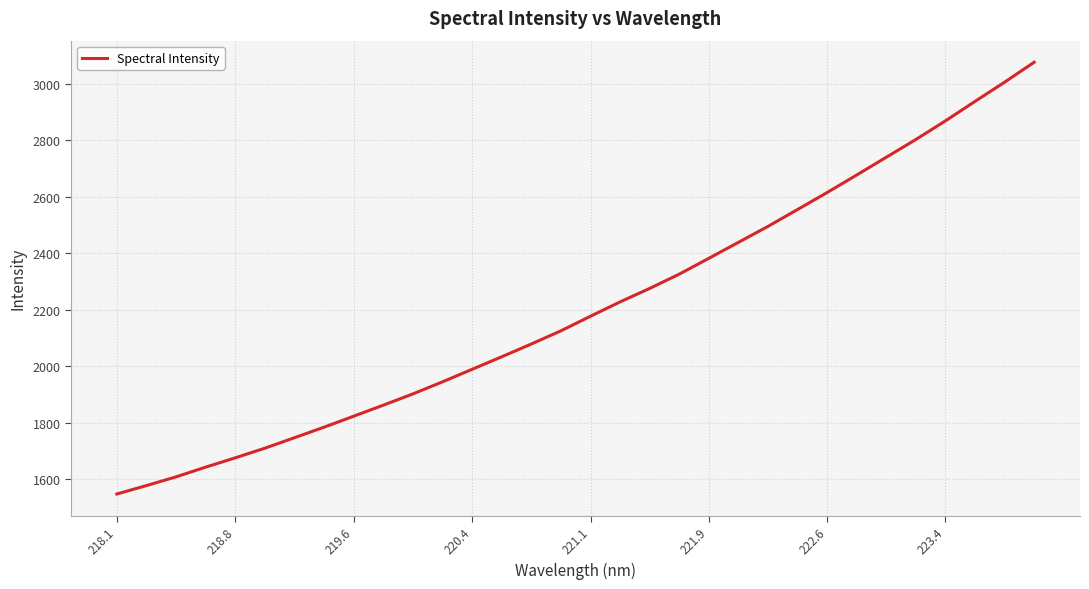

What is the difference between the maximum and minimum values?

1527.9